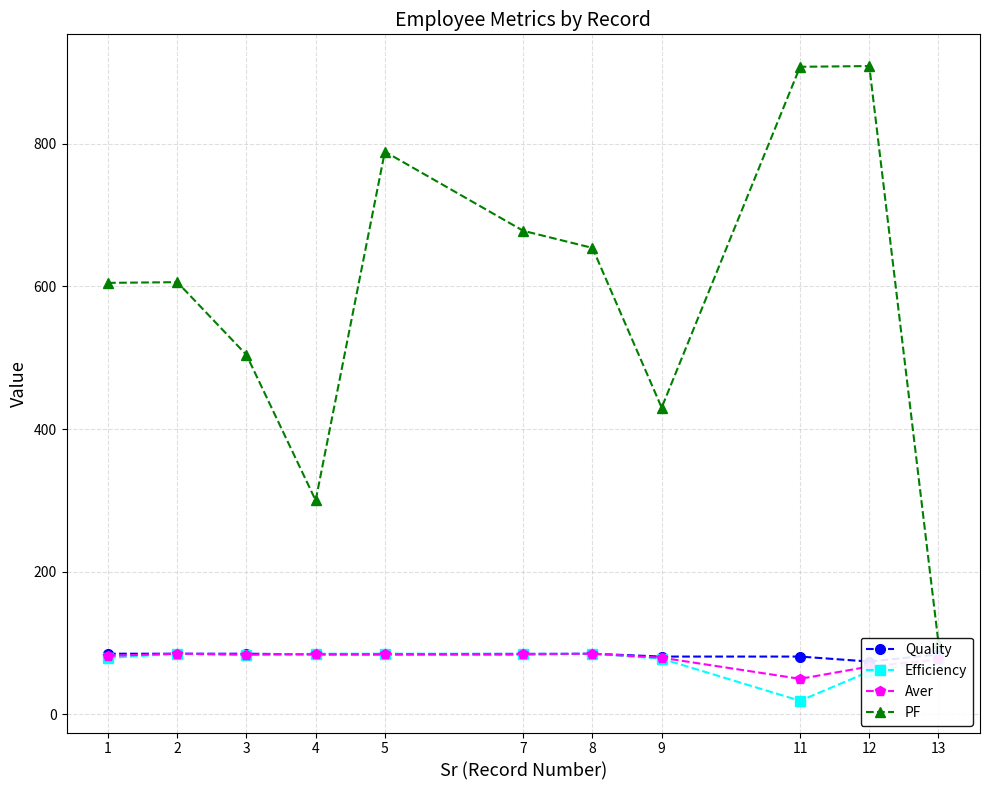

Which series ends up on top after the final intersection of Efficiency and Aver?

Aver